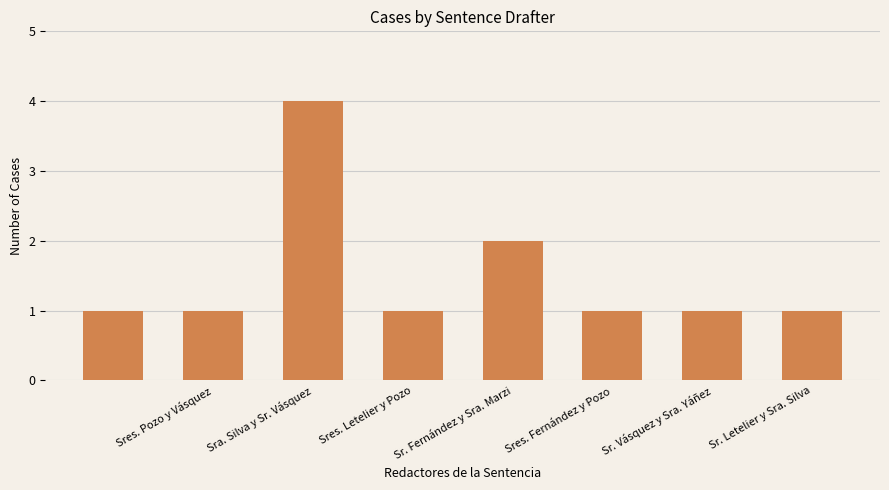

What is the value of the 7th bar from the left?

1